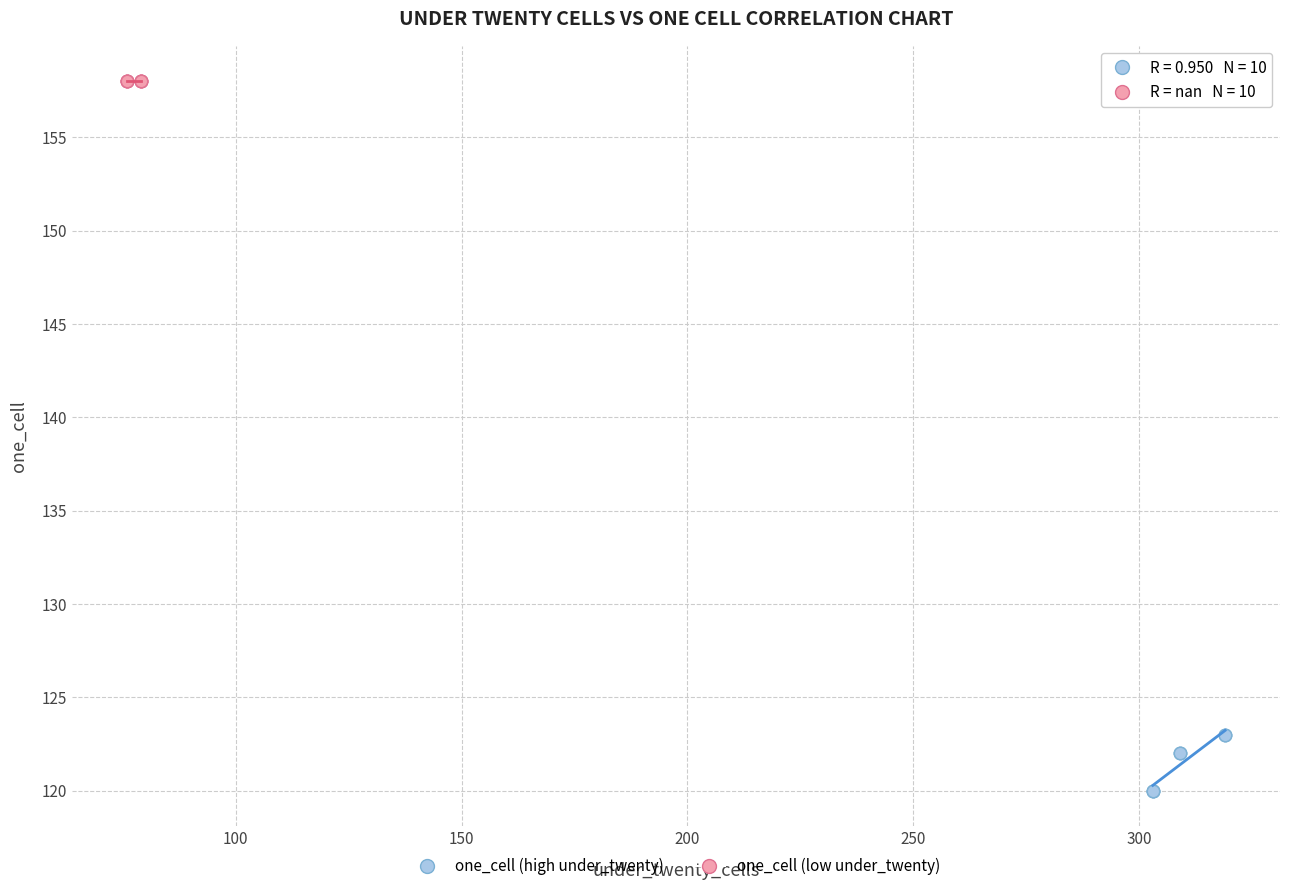

Which series contains the highest Y value?

one_cell (low under_twenty)